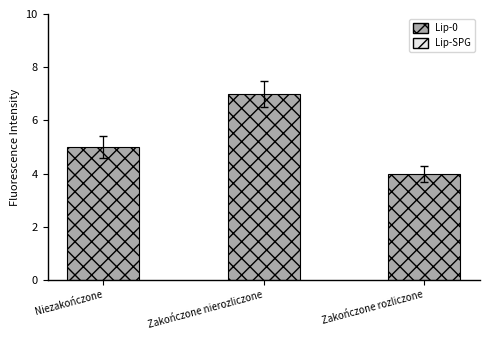

What is the label of the 3rd bar from the left?

Zakończone rozliczone